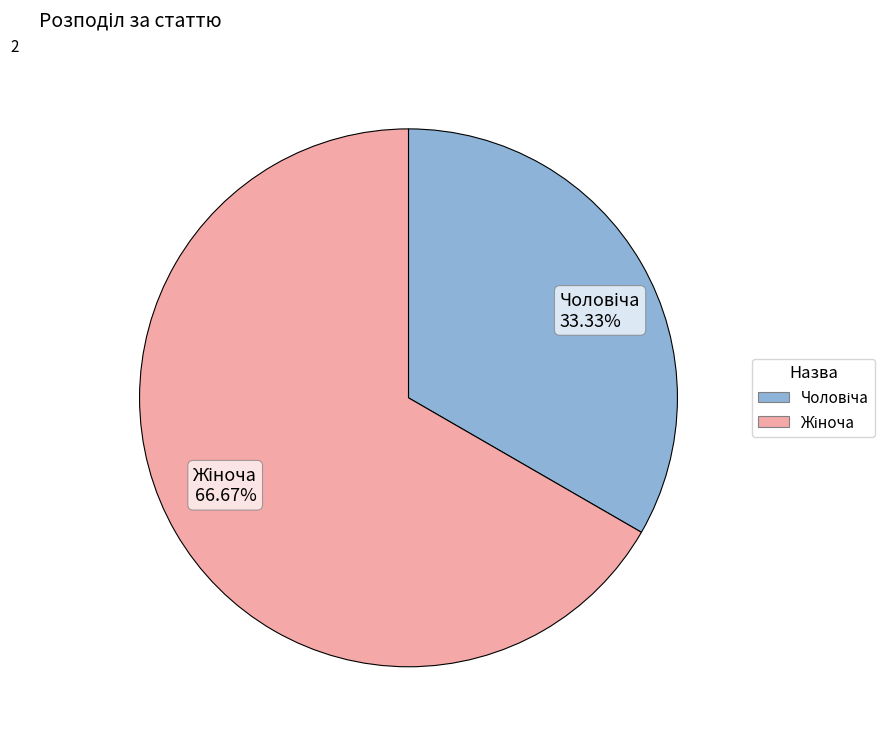

Does any single category account for the majority?

Yes